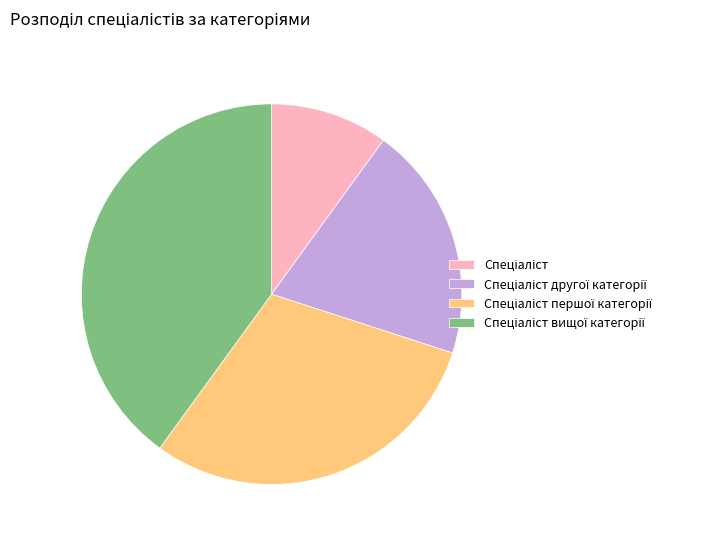

Is there a majority slice in this chart?

No